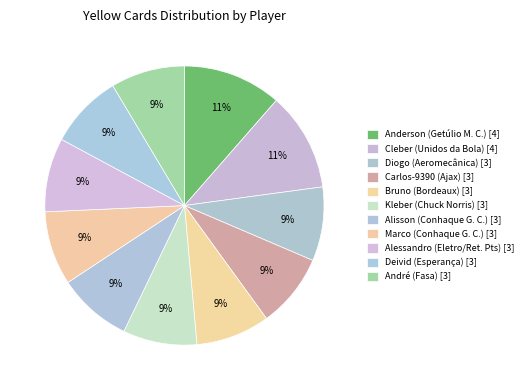

What is the largest slice in the pie chart?

Anderson (Getúlio M. C.) [4]